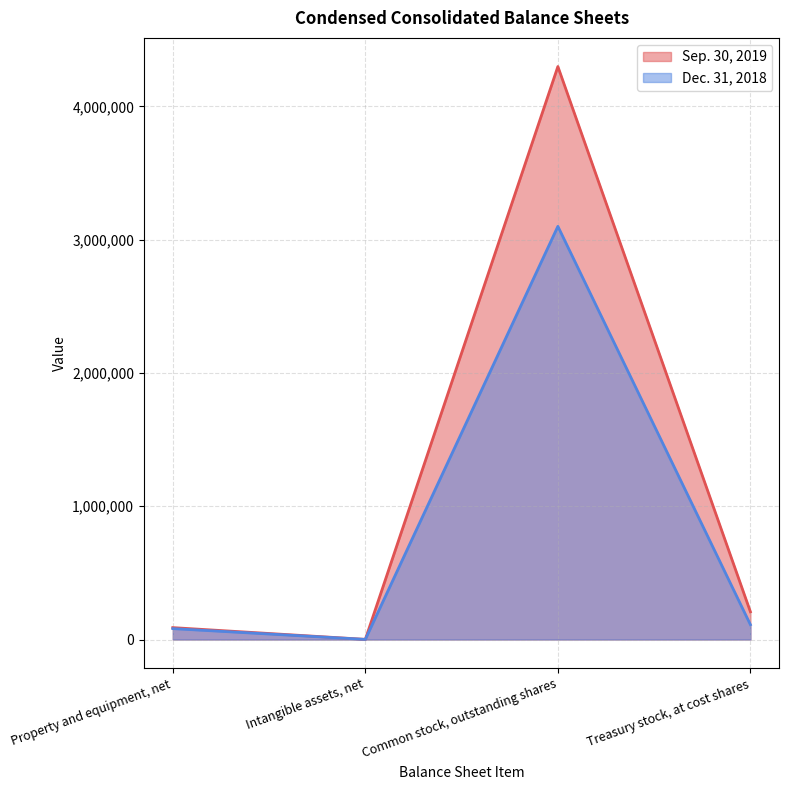

At which category does Dec. 31, 2018 reach its first local valley?

Intangible assets, net